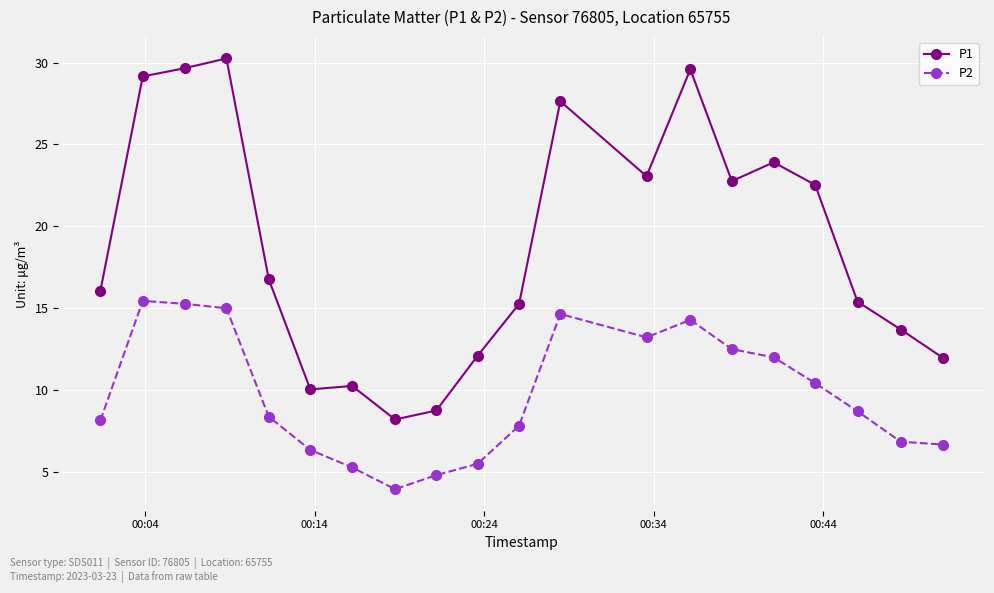

What are all the series names shown in the legend?

P1, P2